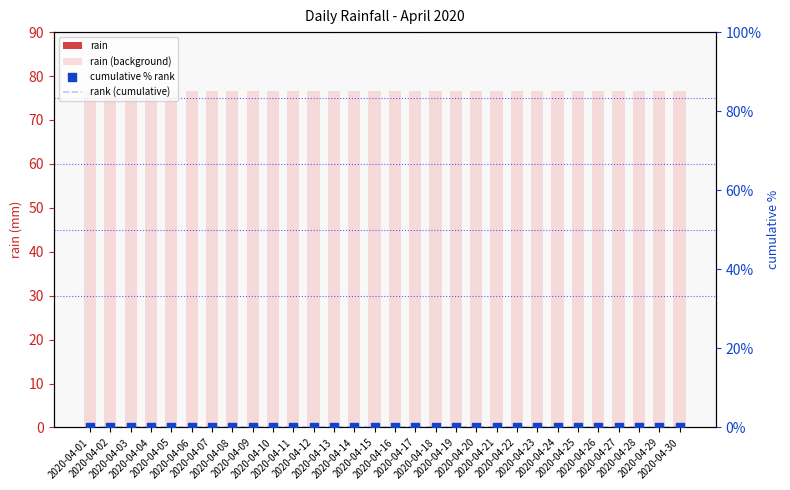

Which series has the widest spread of Y values?

rain